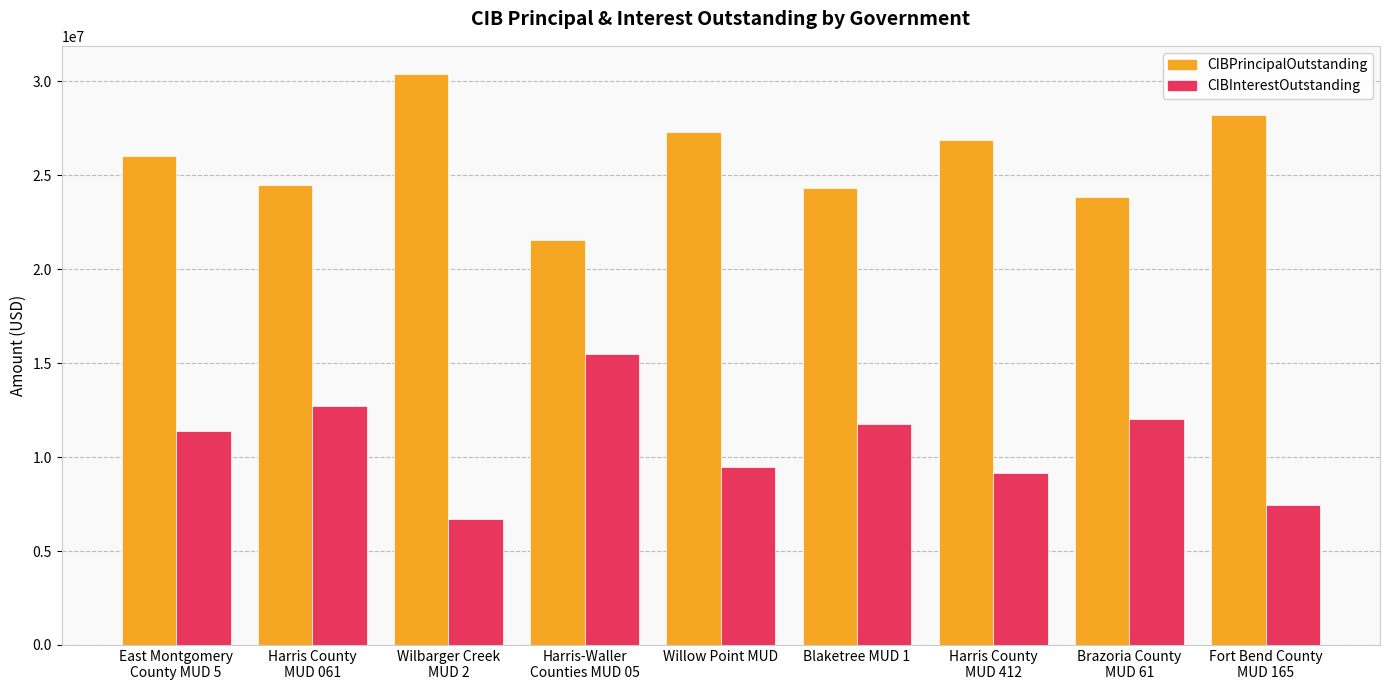

Reading left to right, list all the values displayed in this chart.

CIBPrincipalOutstanding: 26025000.0	24510000.0	30380000.0	21565000.0	27315000.0	24330000.0	26875000.0	23860000.0	28230000.0
CIBInterestOutstanding: 11389571.8	12714064.6	6700756.3	15501229.4	9471443.7	11766800.9	9135425.3	12003677.2	7432944.1